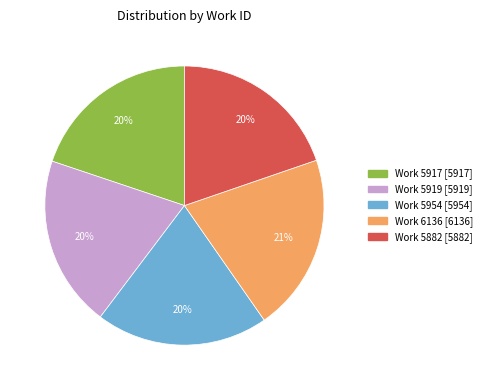

Count the number of slices in the pie.

5